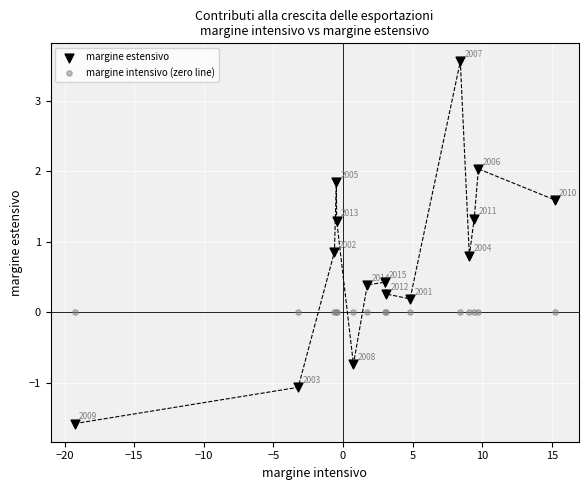

Which series contains the highest Y value?

margine estensivo